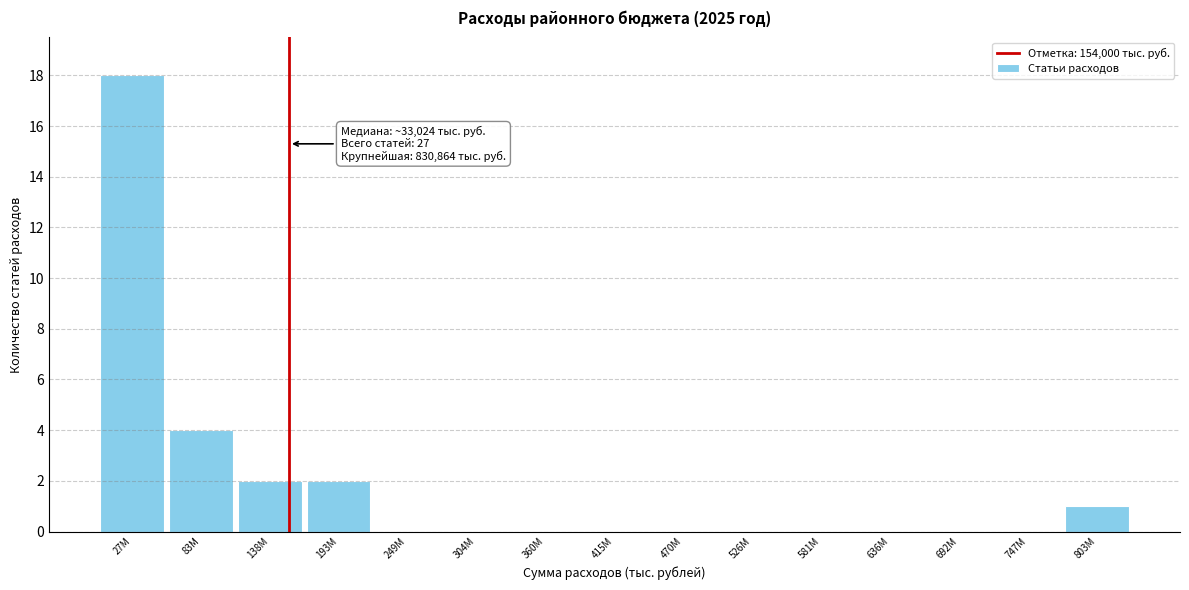

Reading left to right, what are all the values shown in this chart?

27M=18	83M=4	138M=2	193M=2	249M=0	304M=0	360M=0	415M=0	470M=0	526M=0	581M=0	636M=0	692M=0	747M=0	803M=1